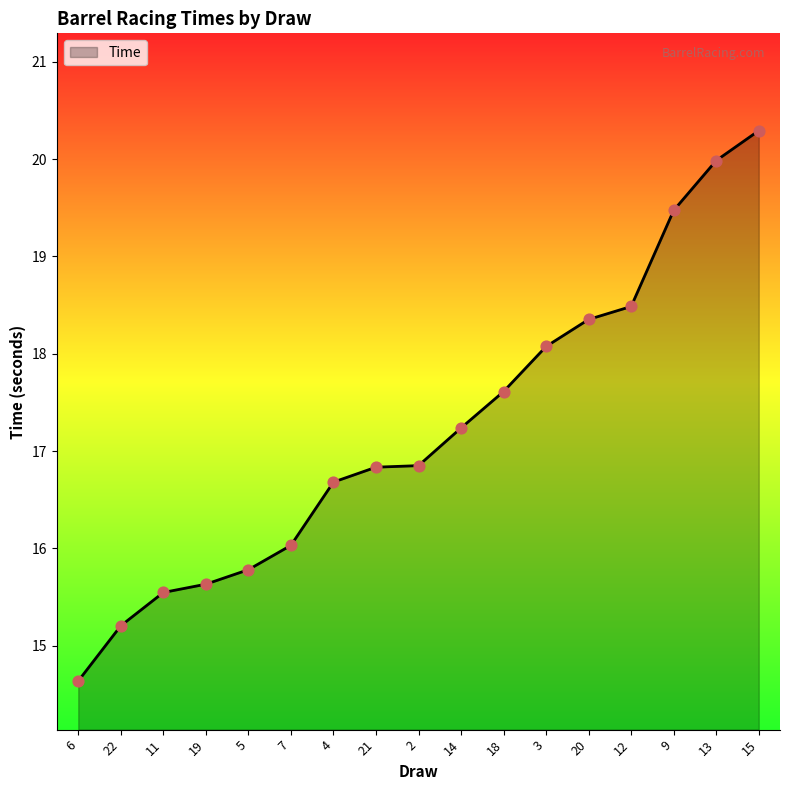

What is the change in value from 7 to 12?

+2.5